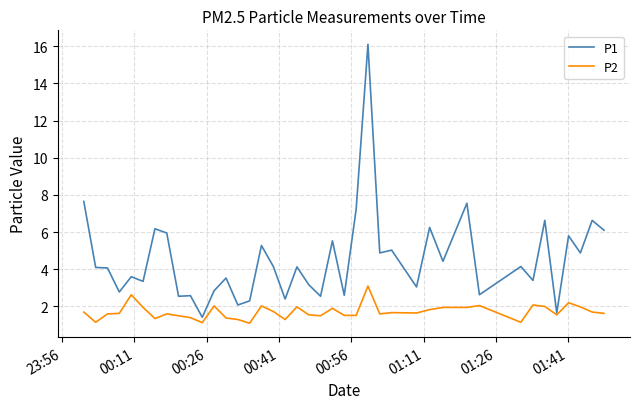

Which series has the largest total across all categories?

P1